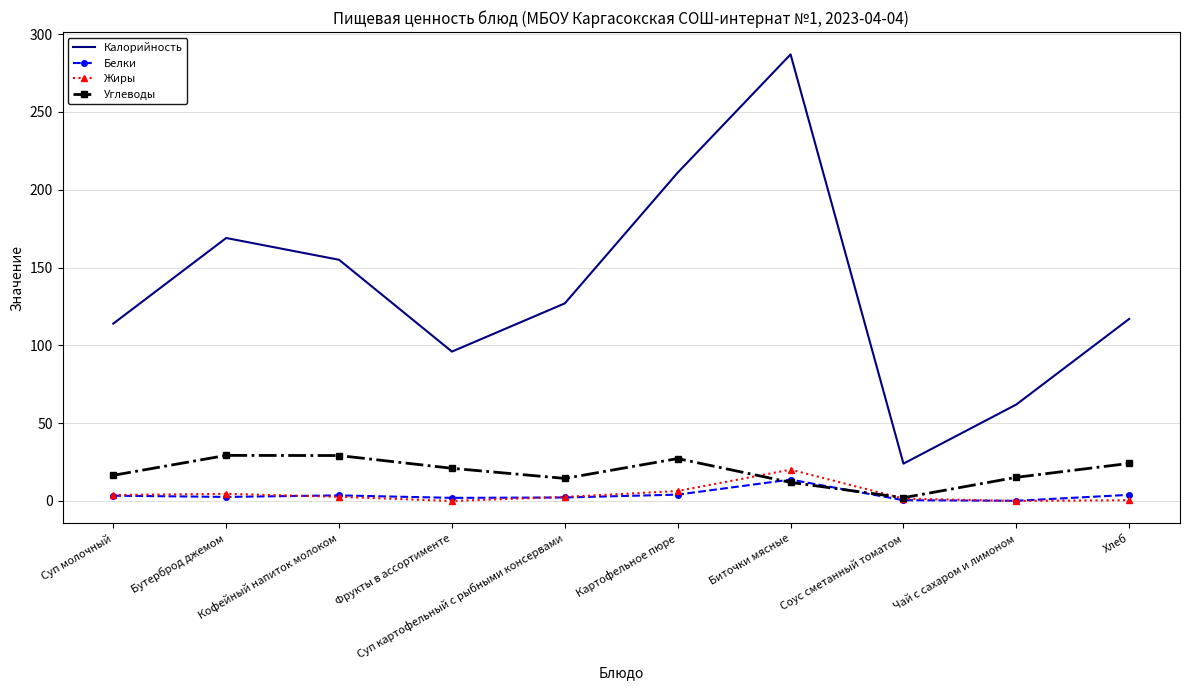

Where is Калорийность nearest to the value 155?

Кофейный напиток молоком